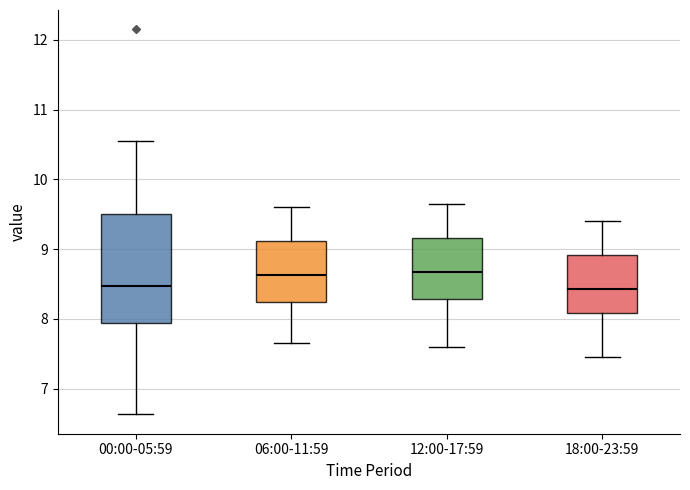

Which box is the tallest, from its lower edge to its upper edge?

00:00-05:59